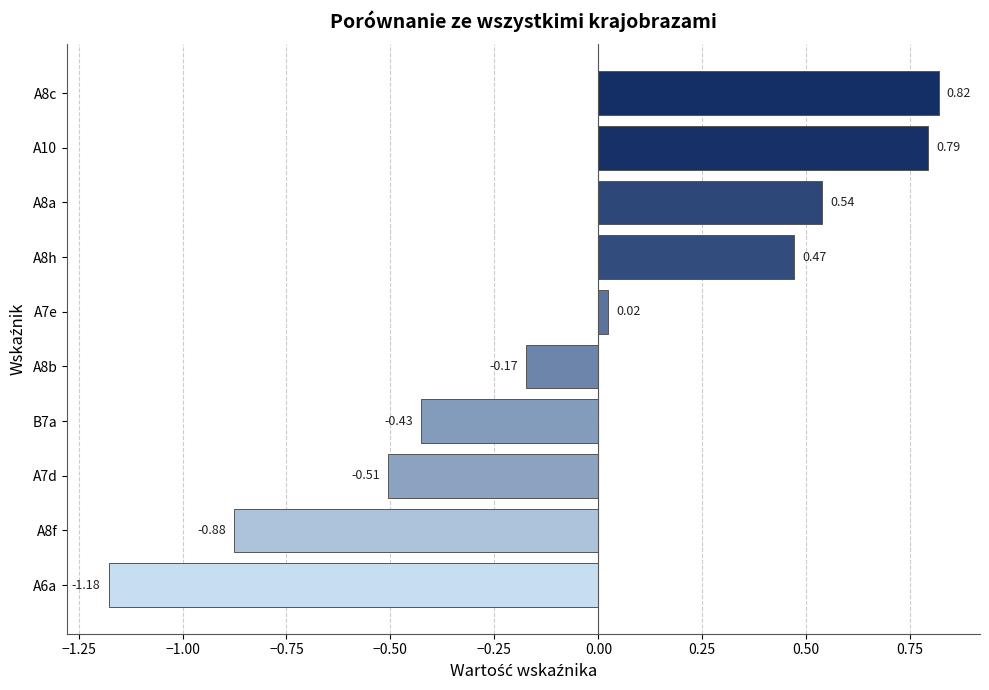

What is the difference between the second highest and minimum values?

2.0